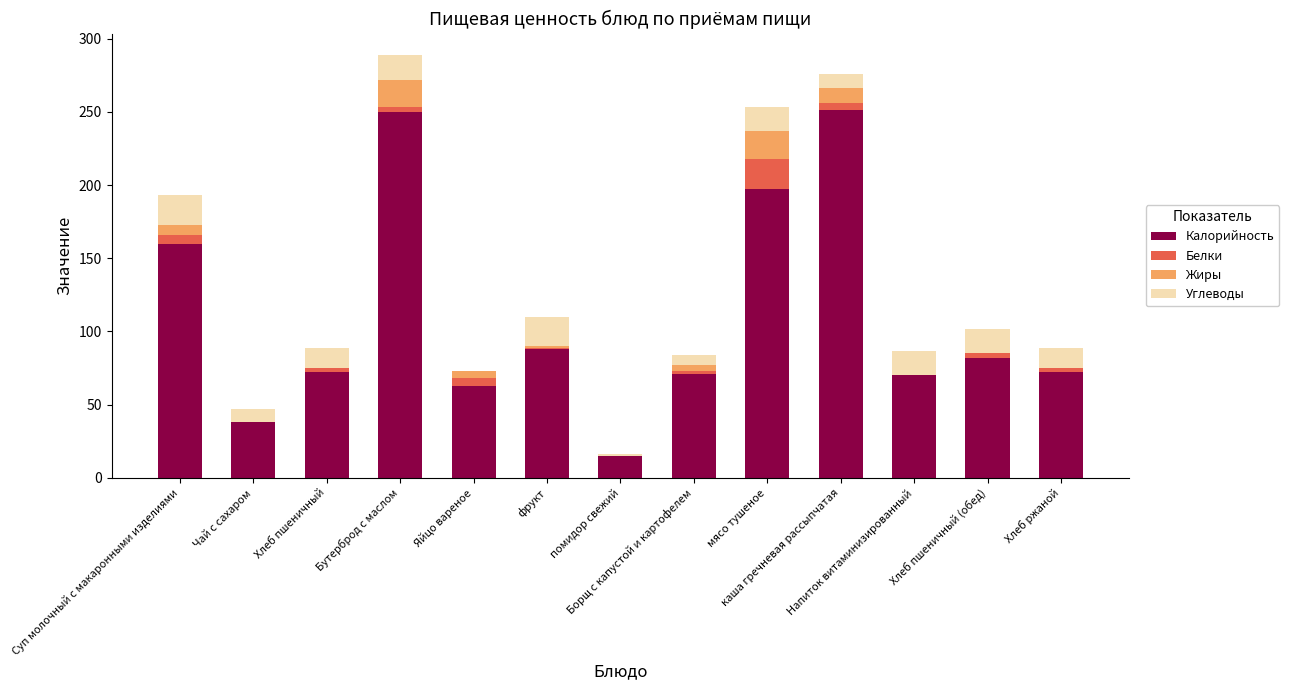

What is the sum of all Калорийность values?

1429